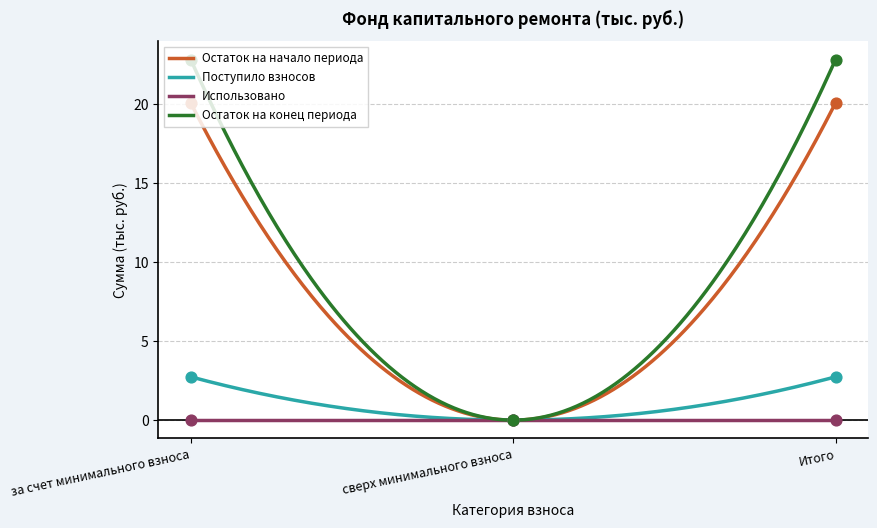

At how many categories does at least one series exceed 8?

2